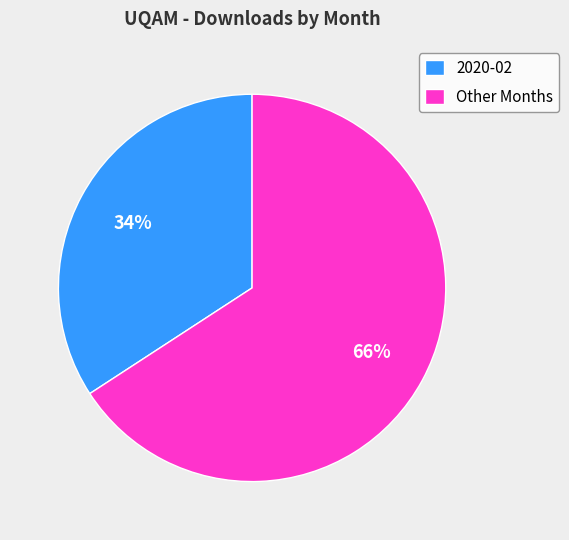

Which category has the biggest portion of the pie?

Other Months